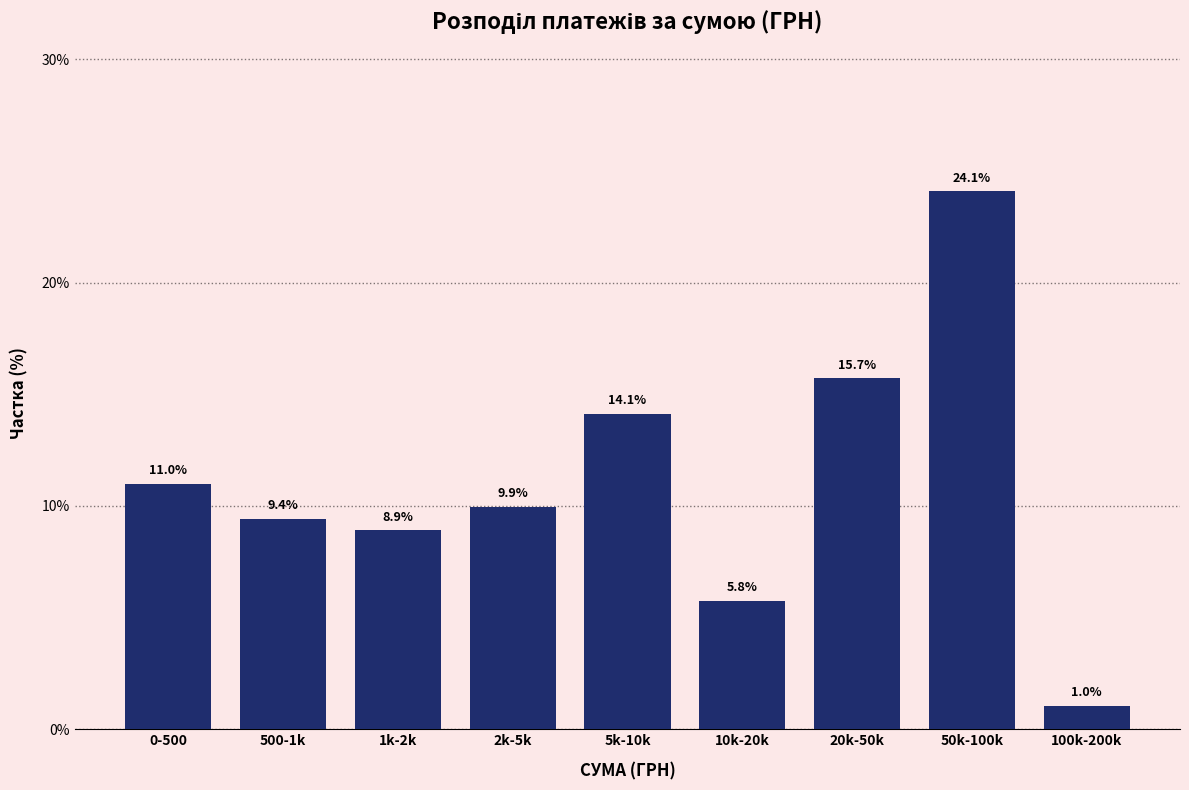

Reading left to right, list all the values displayed in this chart.

11.0	9.4	8.9	9.9	14.1	5.8	15.7	24.1	1.0